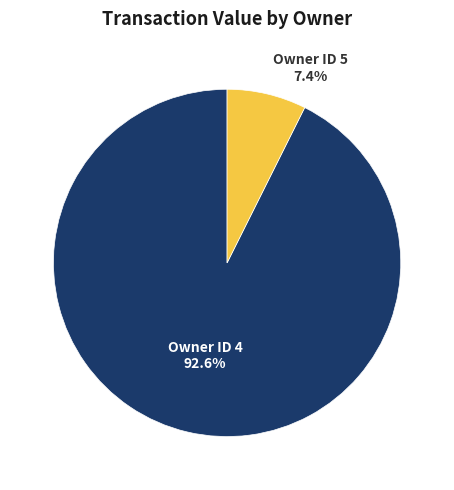

Is Owner ID 5 the majority of the pie?

No